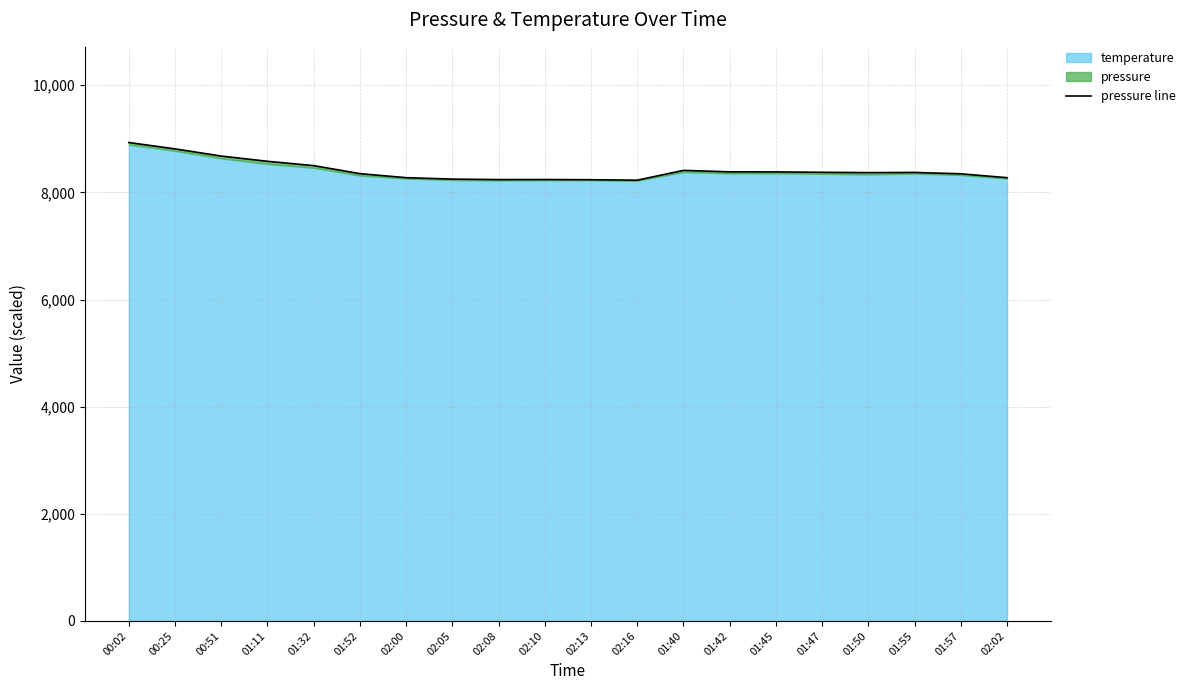

Between 01:57 and 00:51, which is larger?

00:51